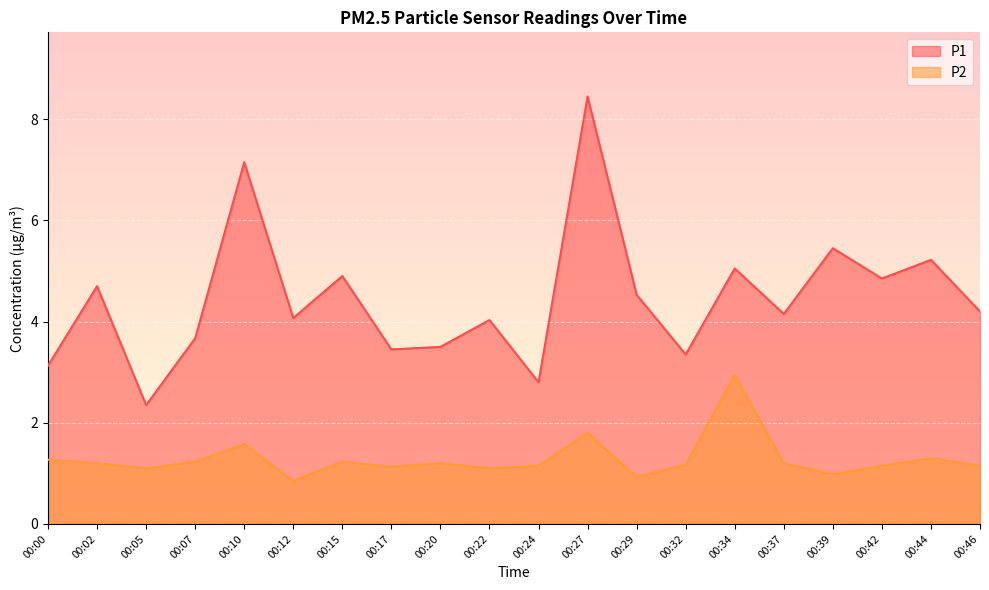

Which series changed the most between 00:17 and 00:37?

P1